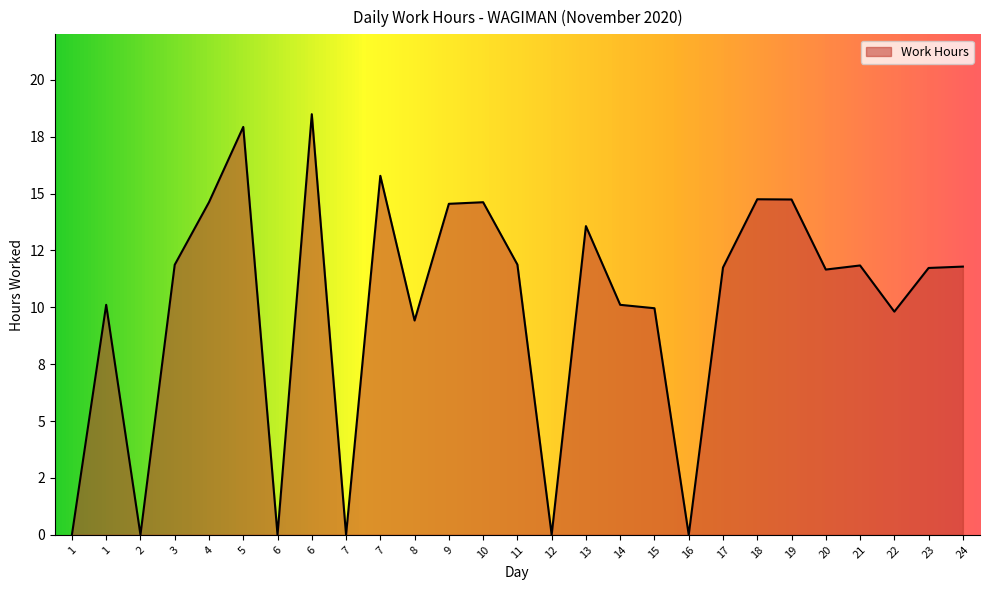

Is this an area chart (filled region under the line)?

Yes